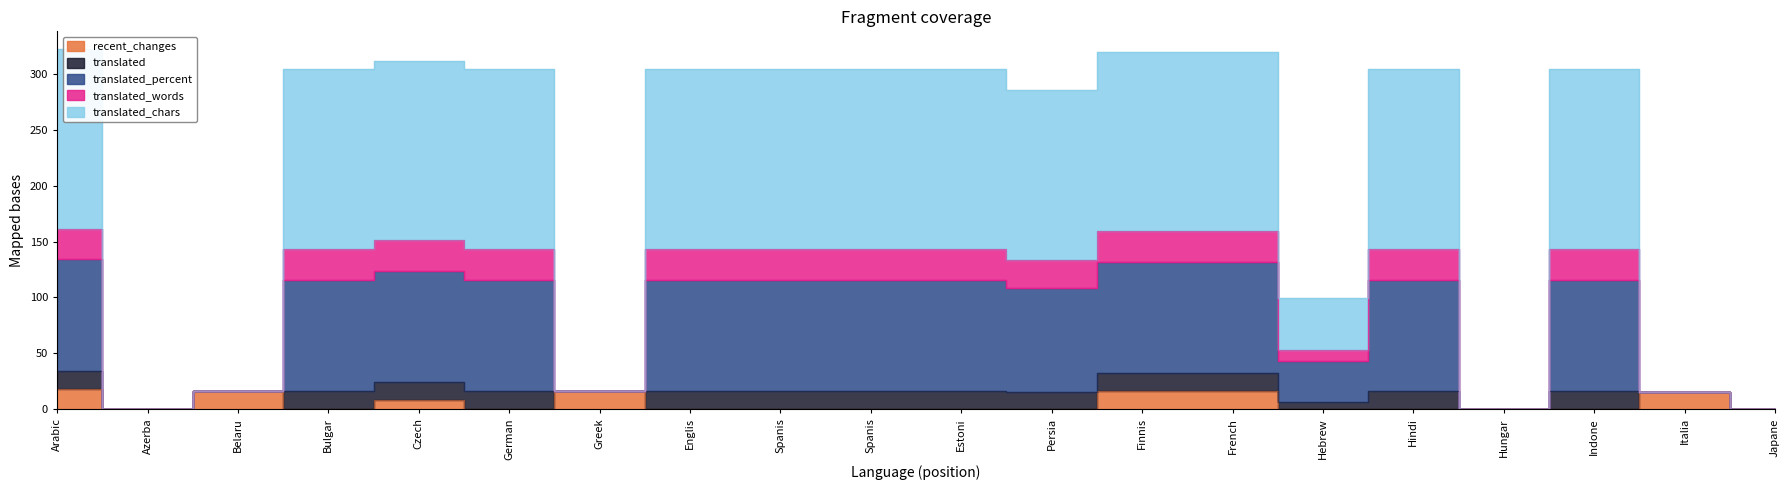

What is the label of the 5th point from the left?

Czech